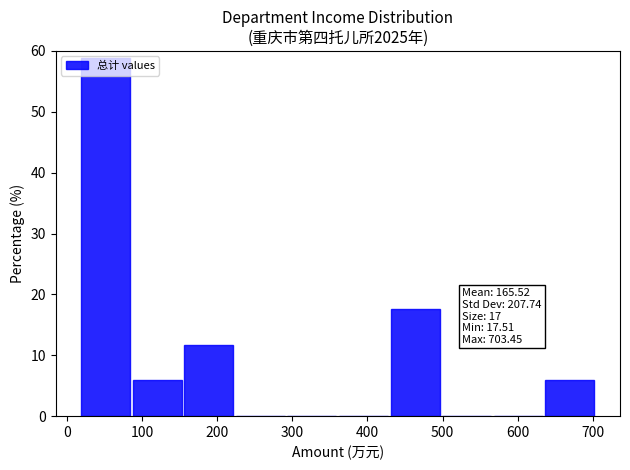

Which range on the x-axis has the tallest bar?

20 to 90